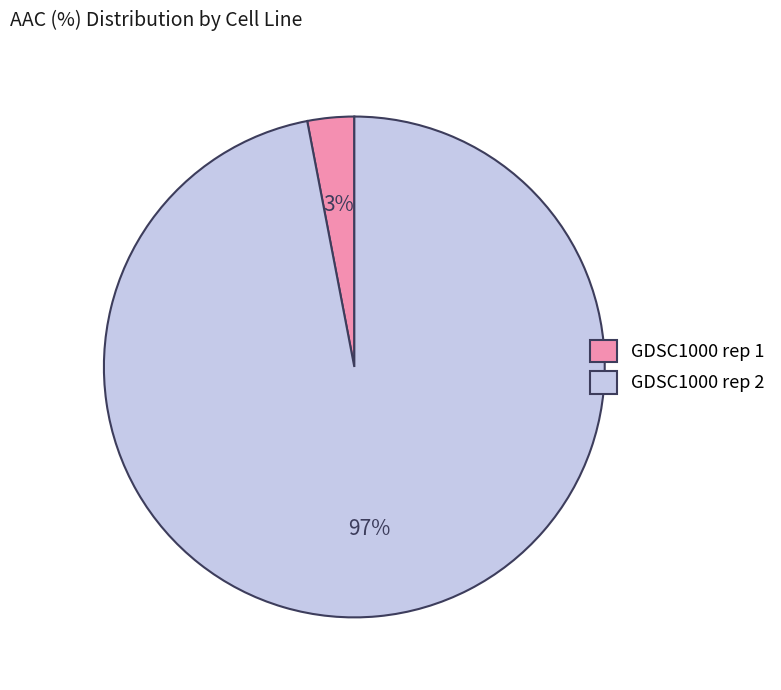

Which slice represents more than half of the pie?

GDSC1000 rep 2